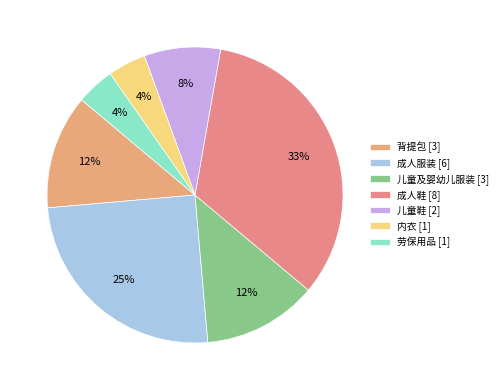

Is there any slice that represents more than half of the pie?

No